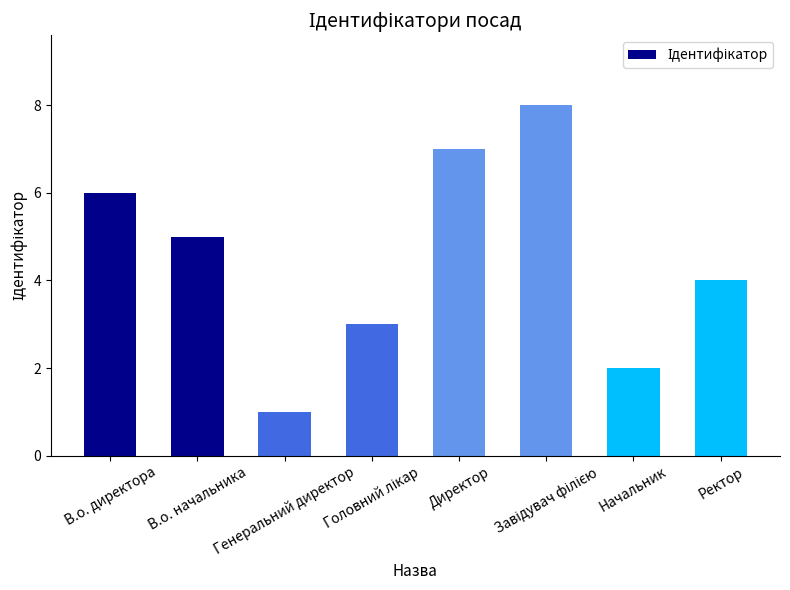

What is the label of the 3rd bar from the left?

Генеральний директор